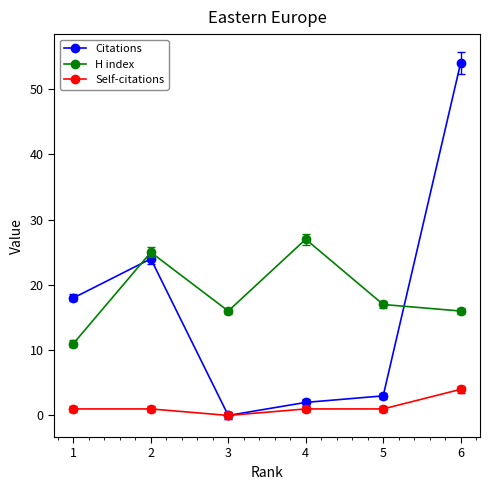

Reading left to right, extract all data points from this chart.

Citations: 1=18	2=24	3=0	4=2	5=3	6=54
H index: 1=11	2=25	3=16	4=27	5=17	6=16
Self-citations: 1=1	2=1	3=0	4=1	5=1	6=4